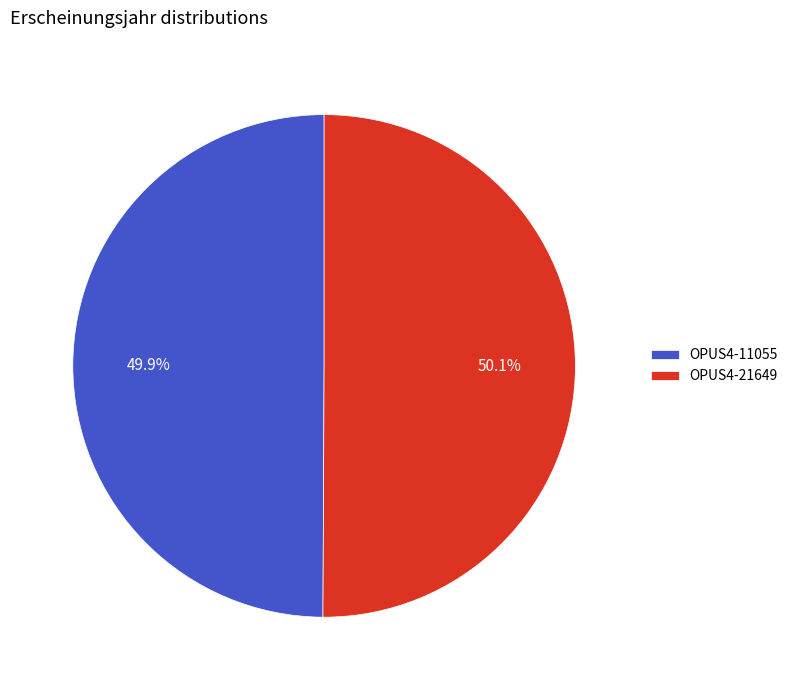

Is it true that OPUS4-11055 is 50% of the pie?

True